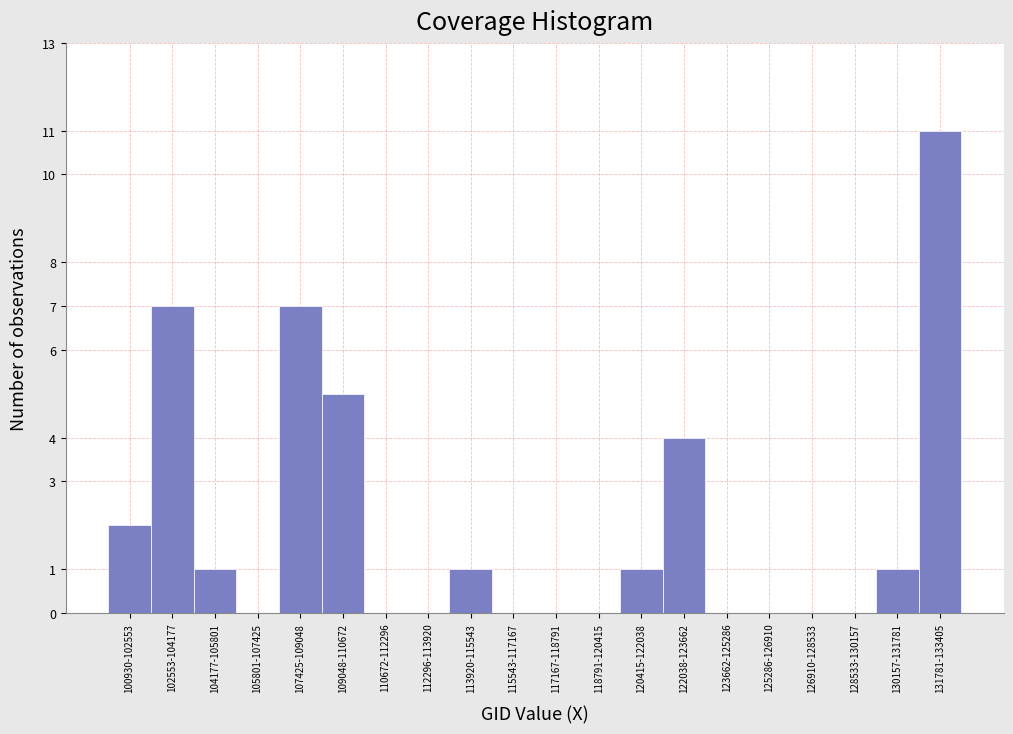

Reading left to right, what are all the values shown in this chart?

100930-102553=2	102553-104177=7	104177-105801=1	105801-107425=0	107425-109048=7	109048-110672=5	110672-112296=0	112296-113920=0	113920-115543=1	115543-117167=0	117167-118791=0	118791-120415=0	120415-122038=1	122038-123662=4	123662-125286=0	125286-126910=0	126910-128533=0	128533-130157=0	130157-131781=1	131781-133405=11